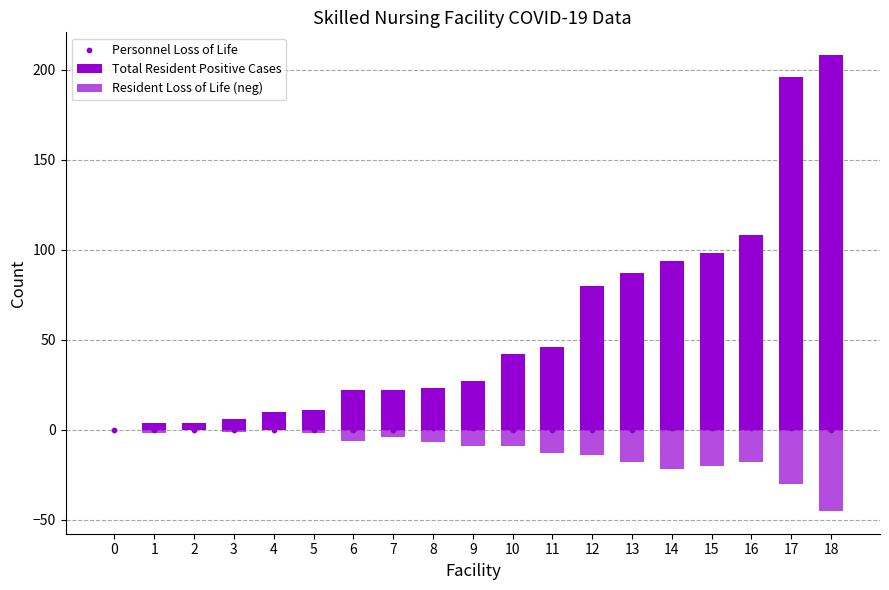

Is the value of Personnel Loss of Life at 14 greater than the value of Total Resident Positive Cases at 13?

No